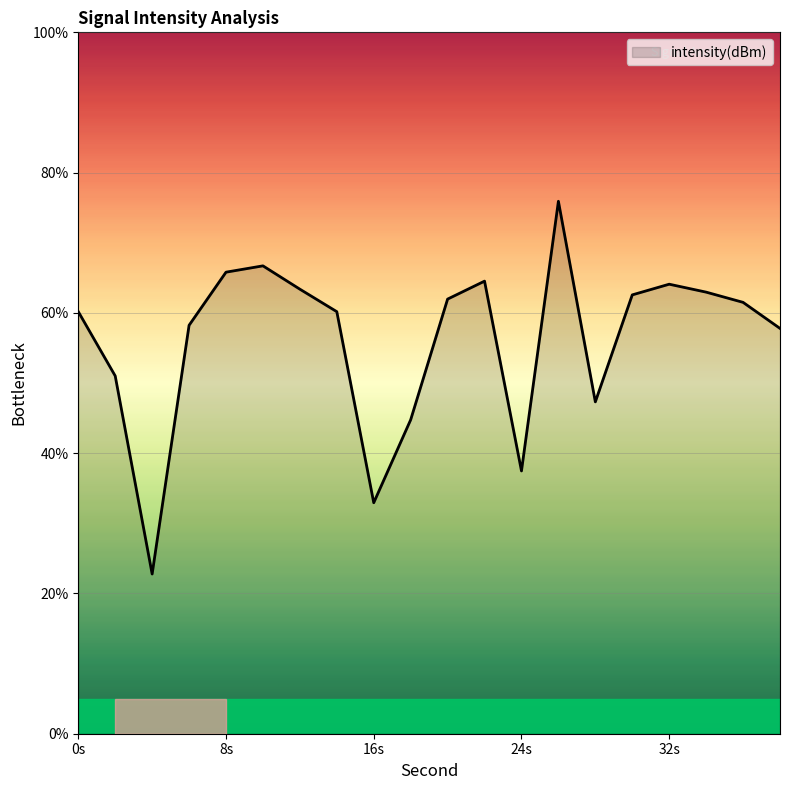

What is the maximum value shown in the chart?

75.9